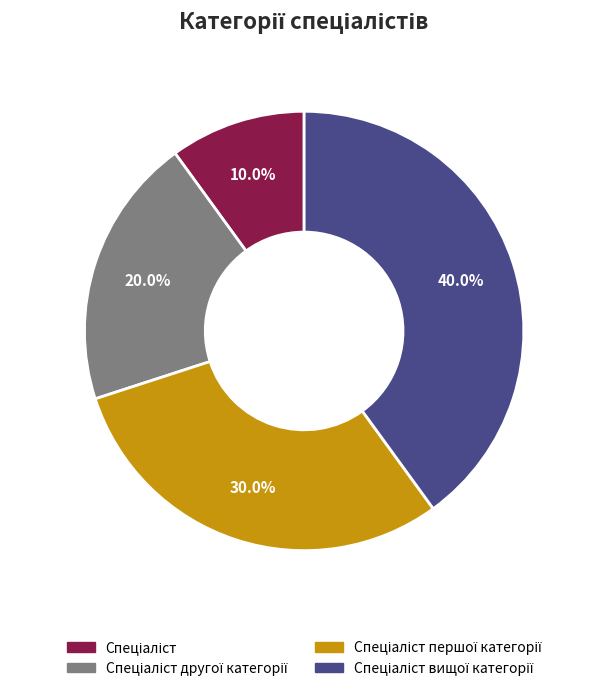

Is there a majority slice in this chart?

No